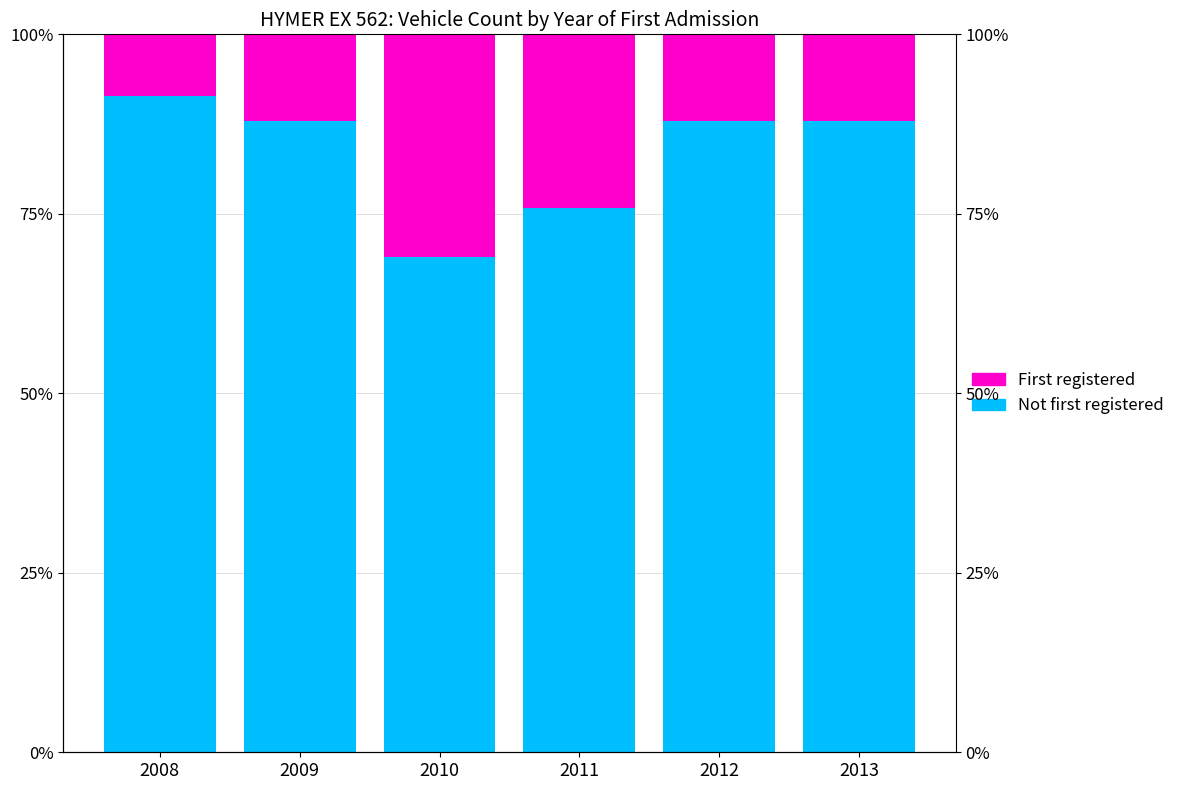

At 2008, list the series in order from smallest to largest.

First registered, Not first registered